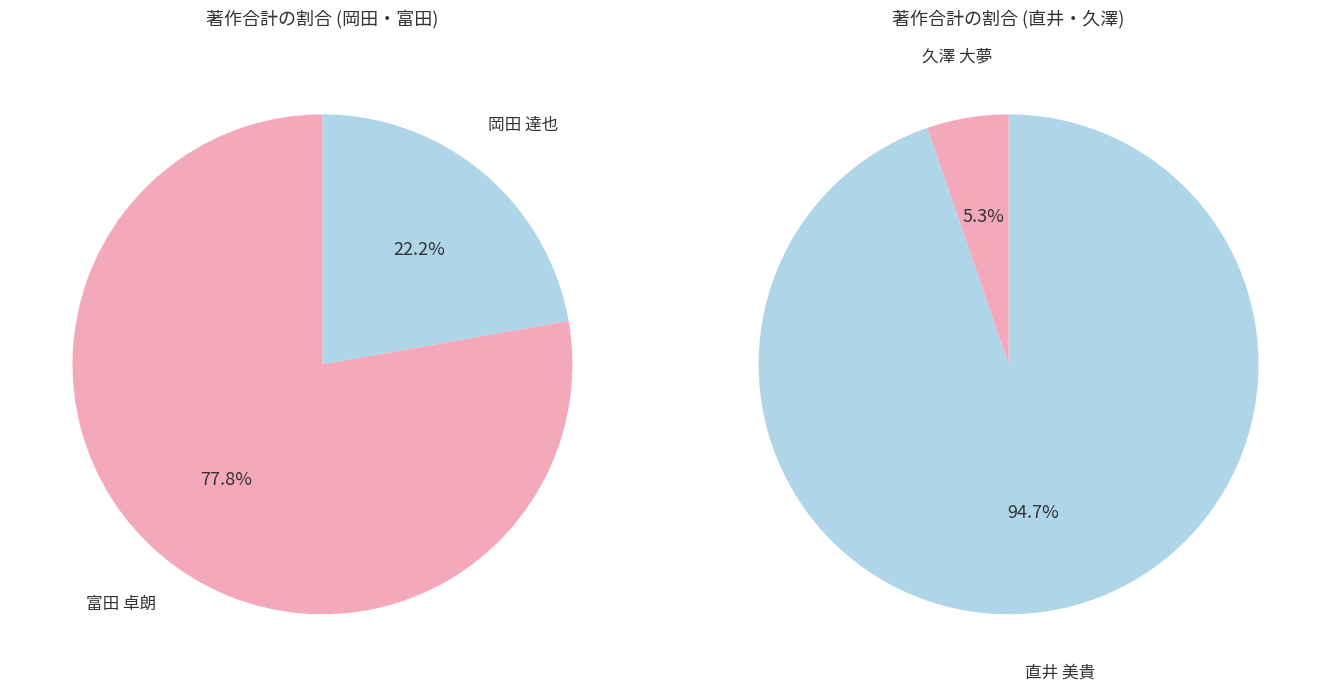

Is it true that 久澤 大夢 is 10% of the pie?

False